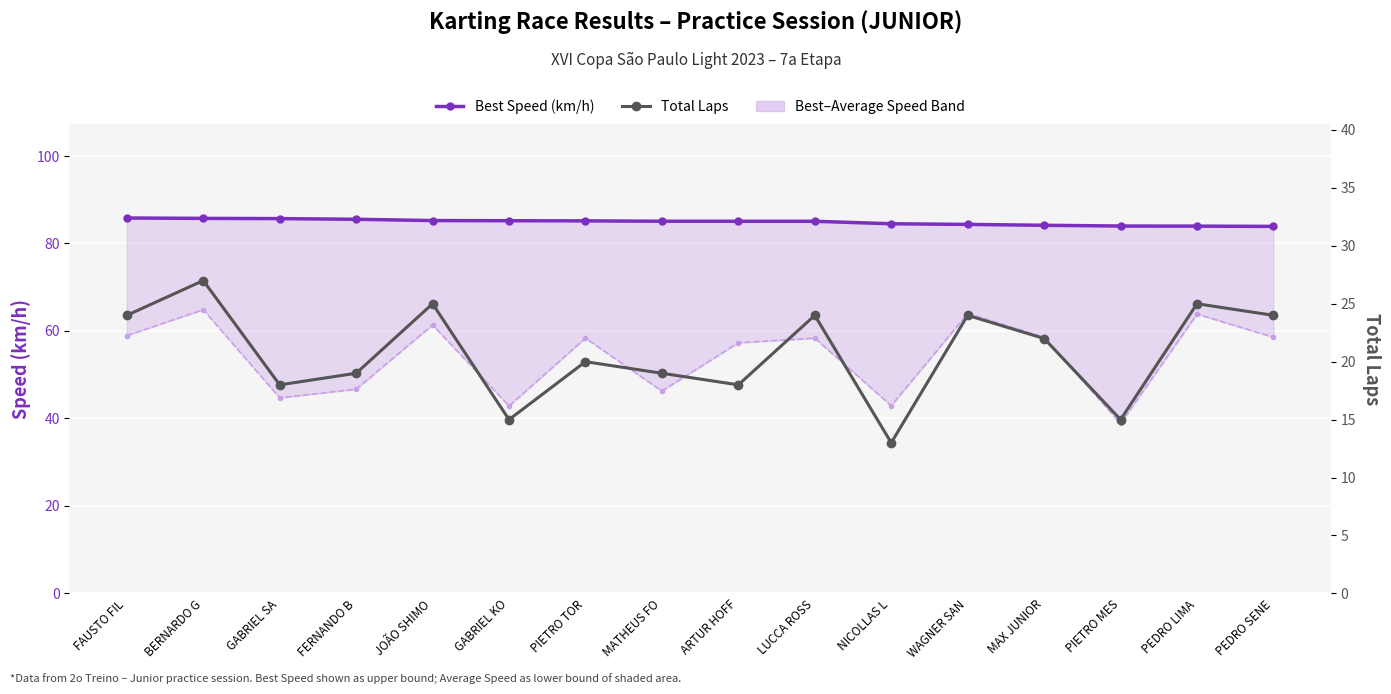

Where is the first local maximum for Average Speed (km/h)?

BERNARDO G